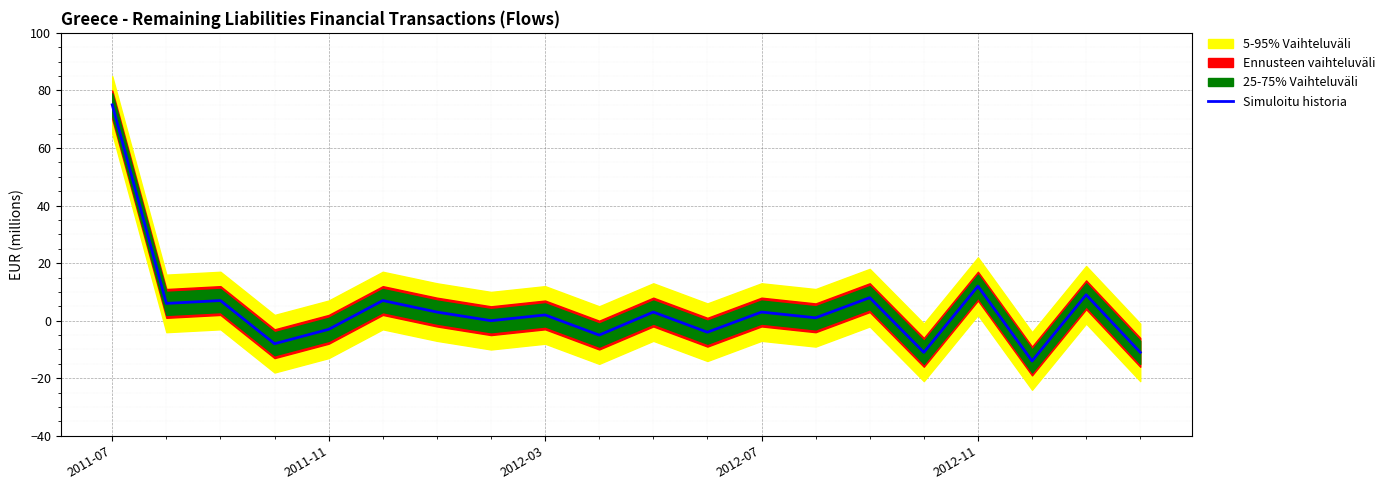

What is the maximum value for Simuloitu historia?

75